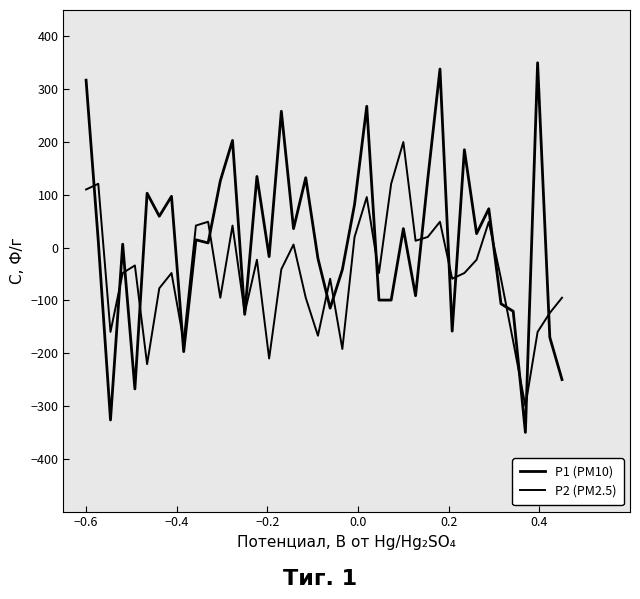

How many times do P1 (PM10) and P2 (PM2.5) cross each other?

19